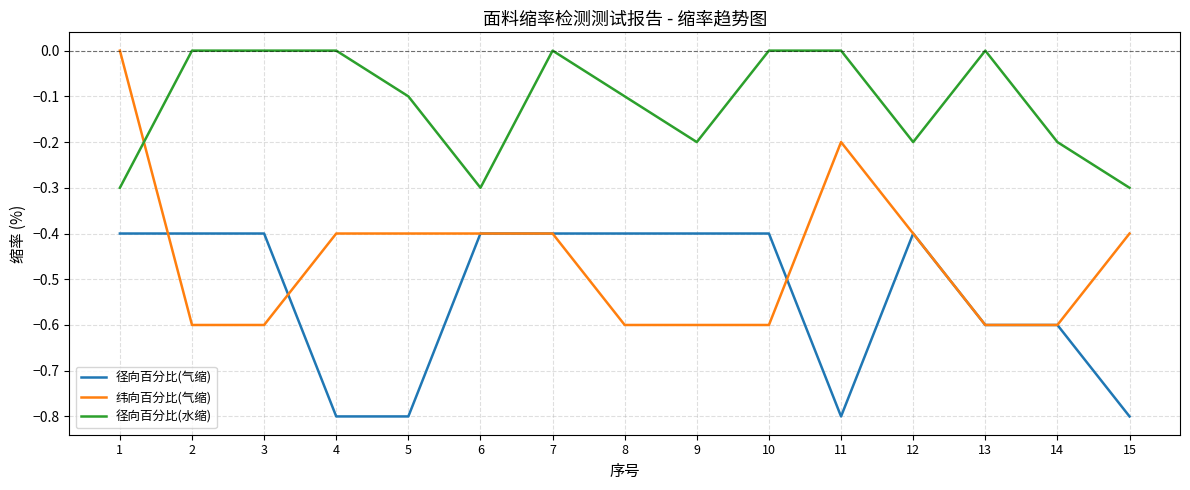

What is the lowest value of the 纬向百分比(气缩) series?

-0.6